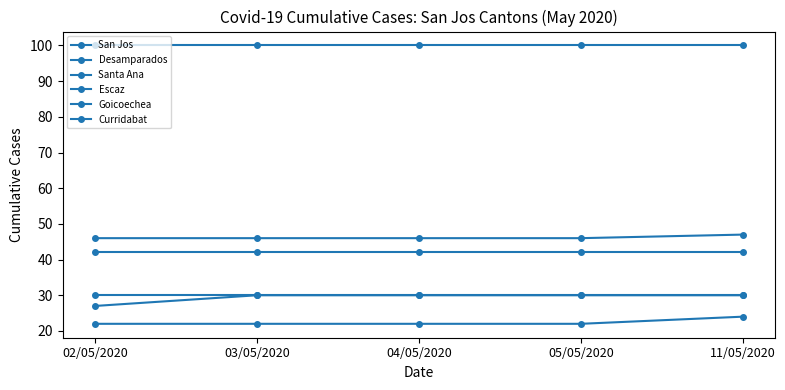

What is the sum of all San Jos values?

500